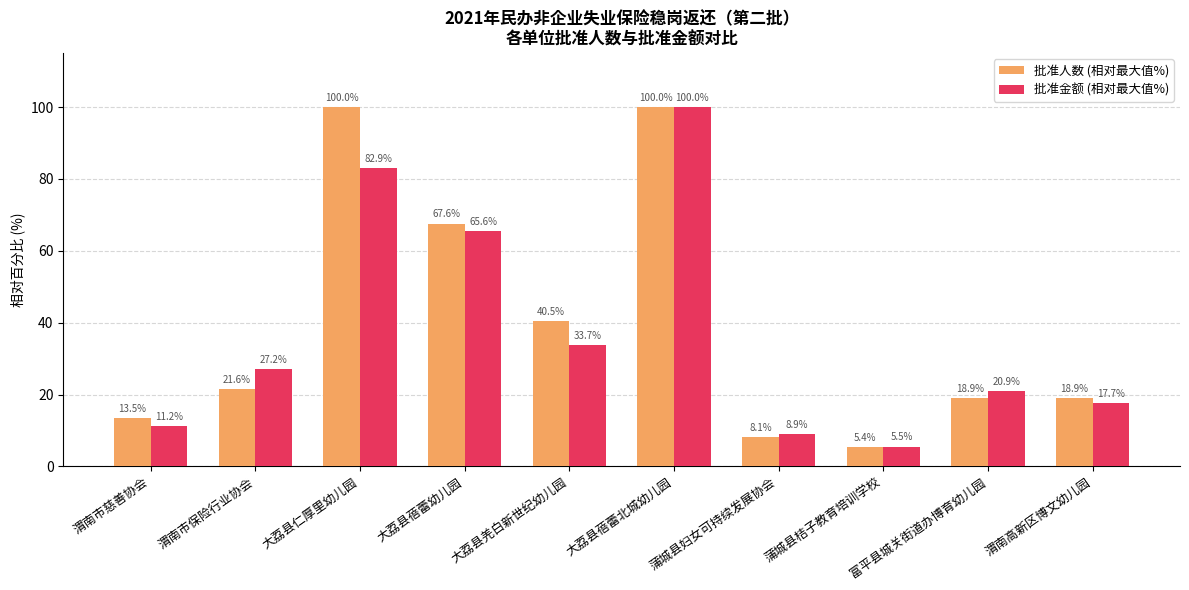

What is the total value across all series at 渭南市慈善协会?

24.7